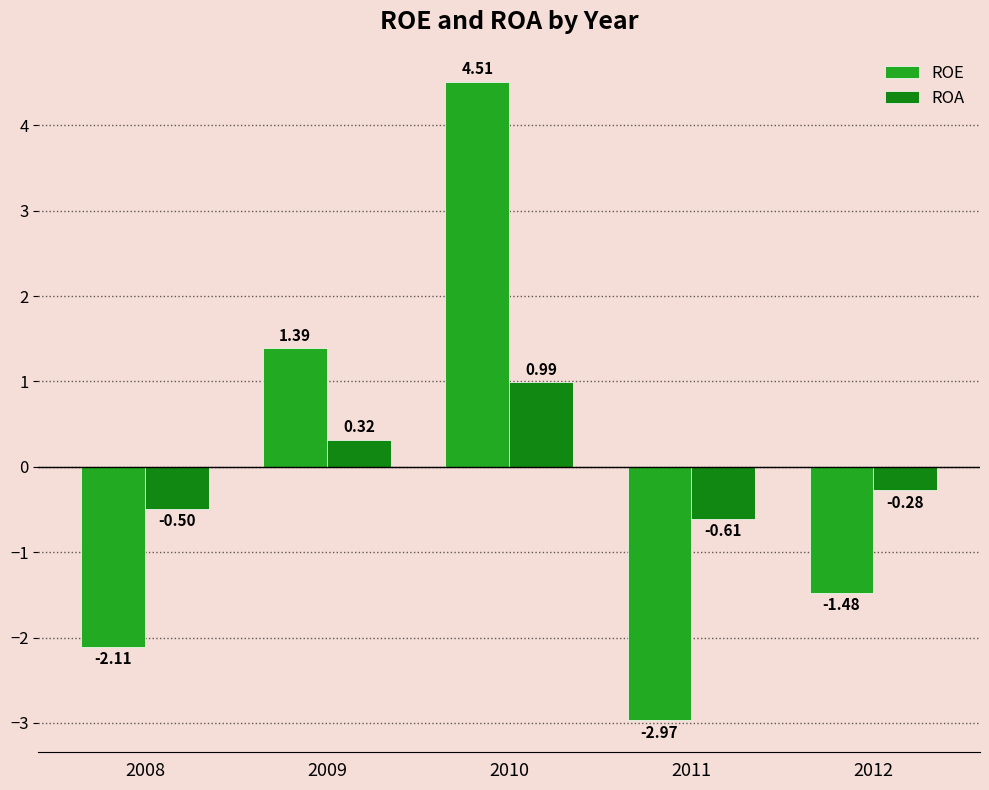

True or false: ROA has a value of 1.6 at 2010.

False